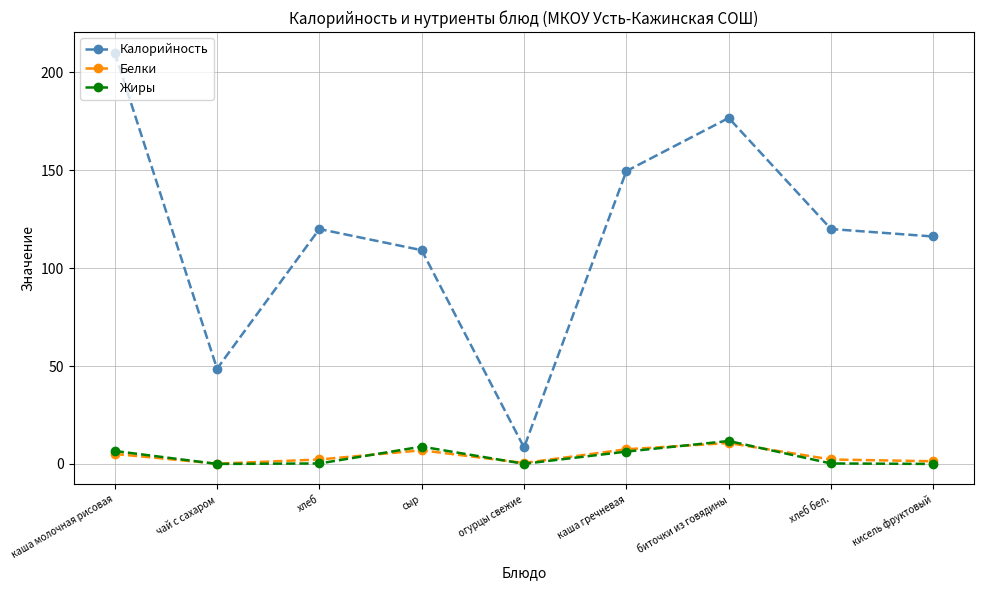

What is the value of the Жиры point at the 1st from the left?

6.6